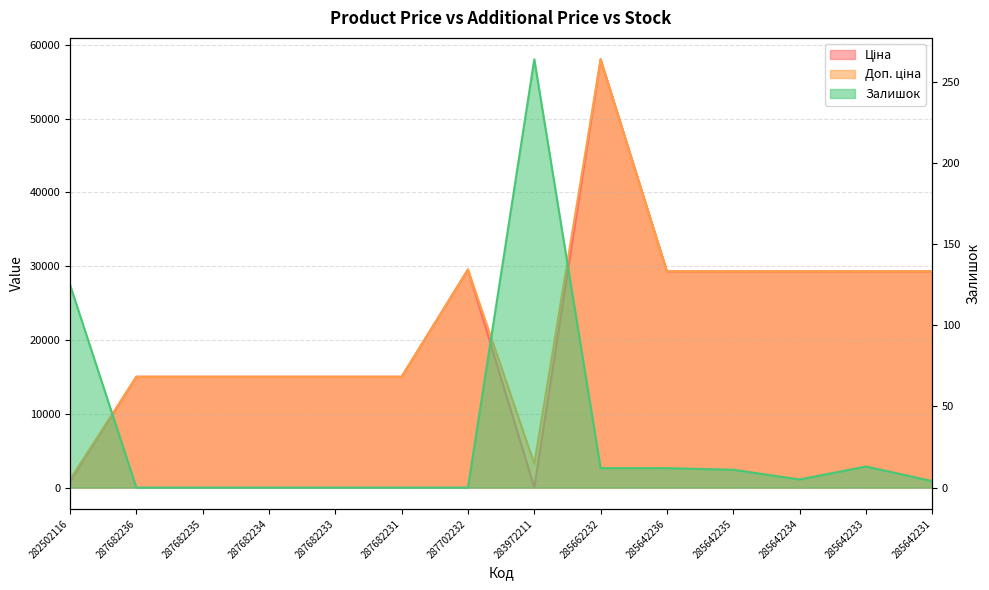

Where do Ціна and Залишок first cross each other?

287702232 and 283972211